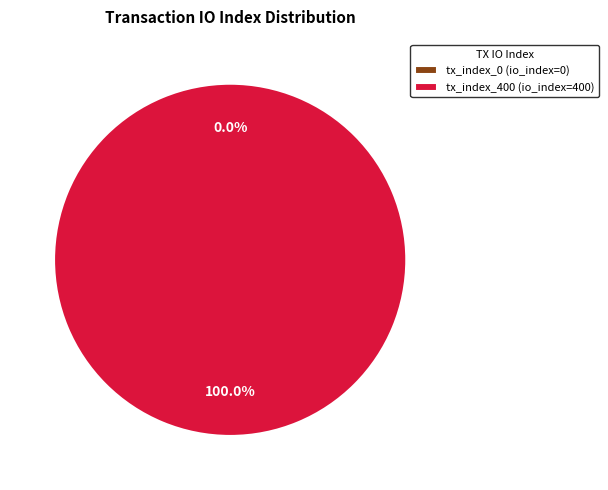

Which category has the biggest portion of the pie?

tx_index_400